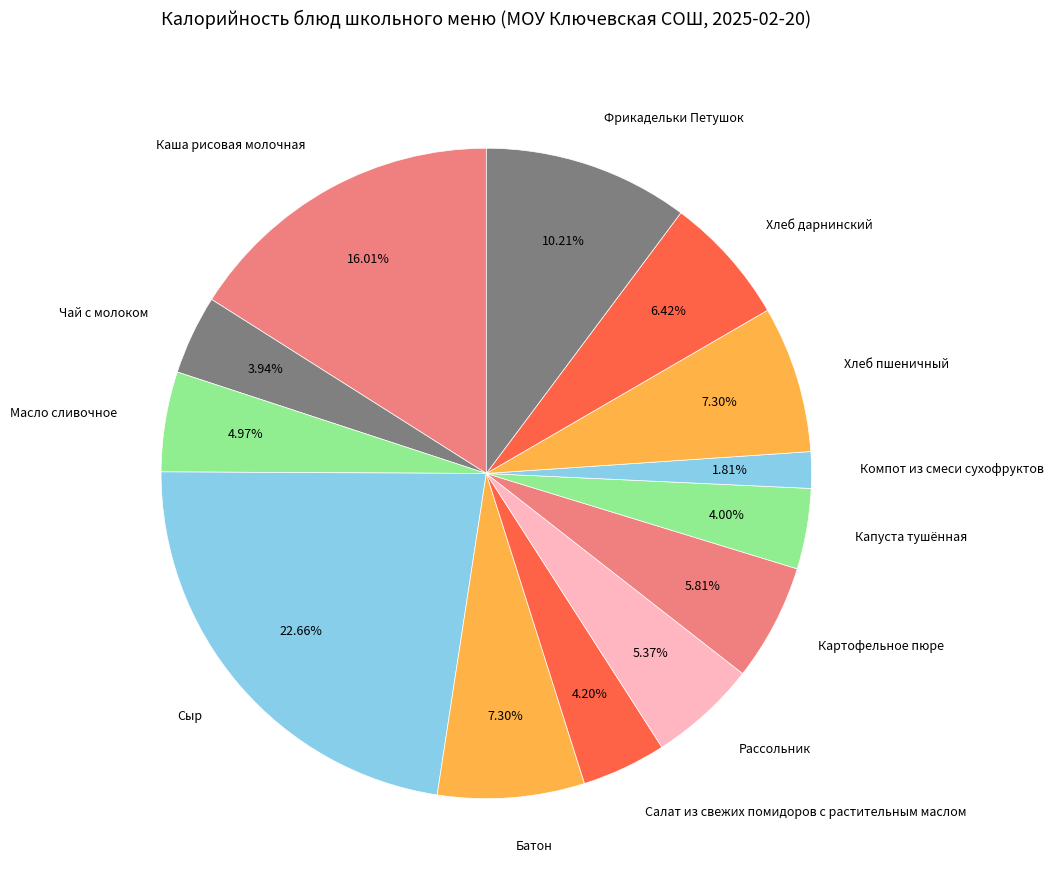

What is the ratio of the value at Фрикадельки Петушок to the value at Батон?

1.4